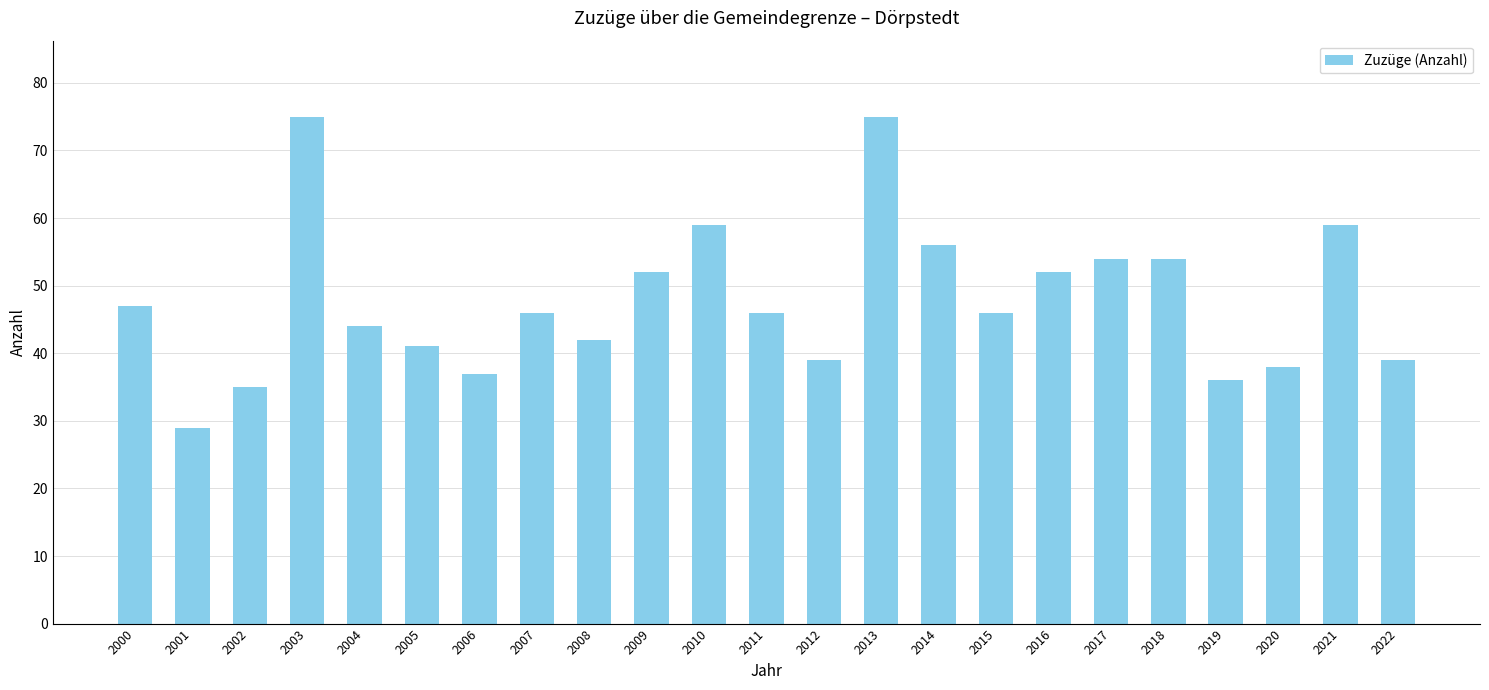

Reading left to right, what are all the values shown in this chart?

2000=47	2001=29	2002=35	2003=75	2004=44	2005=41	2006=37	2007=46	2008=42	2009=52	2010=59	2011=46	2012=39	2013=75	2014=56	2015=46	2016=52	2017=54	2018=54	2019=36	2020=38	2021=59	2022=39